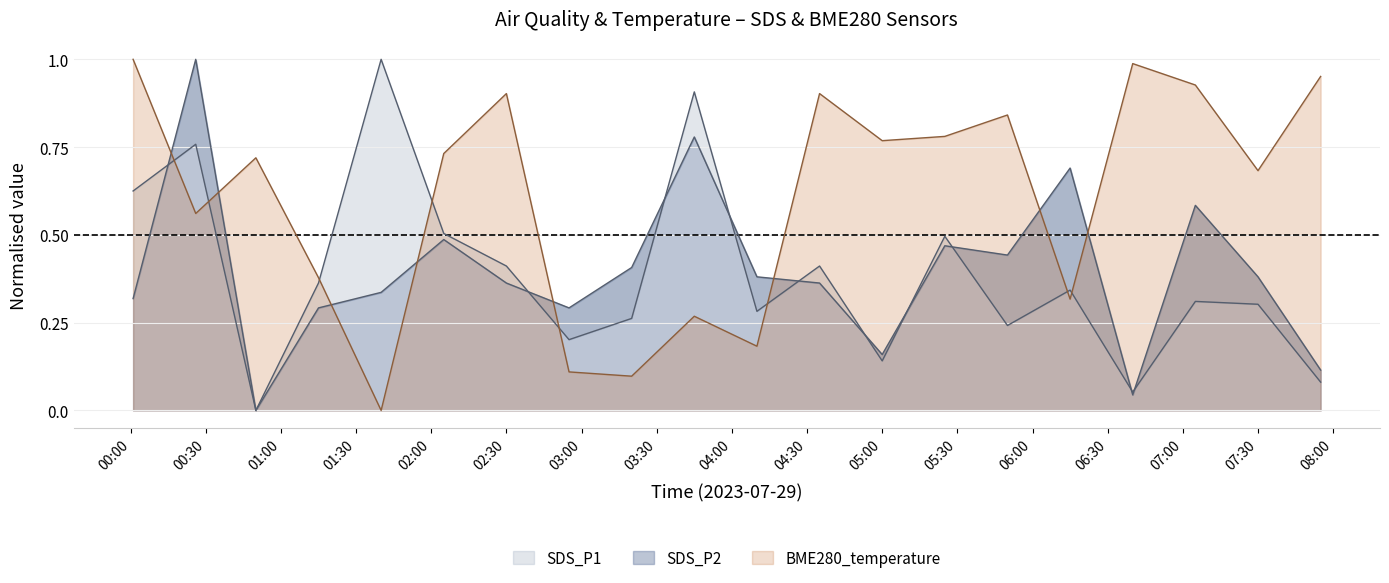

Where is the first local maximum for BME280_temperature?

2023-07-29 00:50